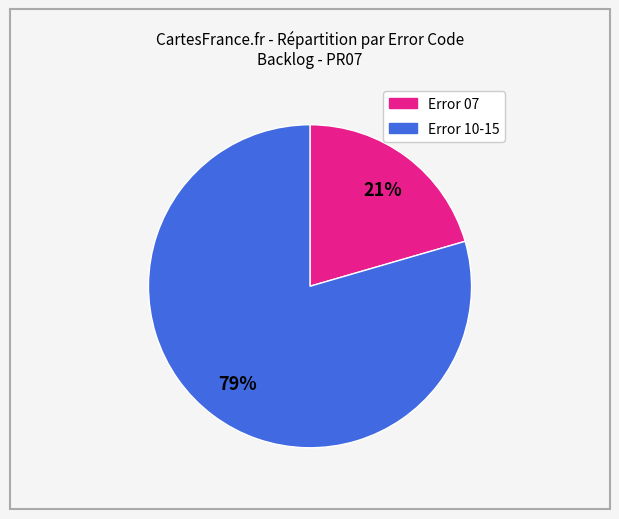

To the nearest percent, what is the average slice percentage?

50%